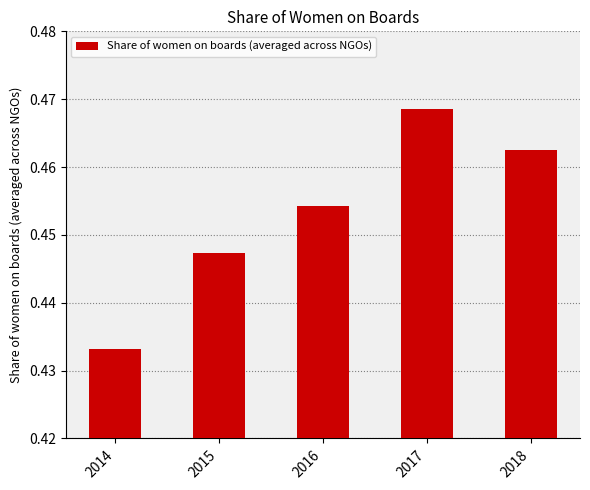

List the labels in order of value, smallest first.

2014, 2015, 2016, 2018, 2017